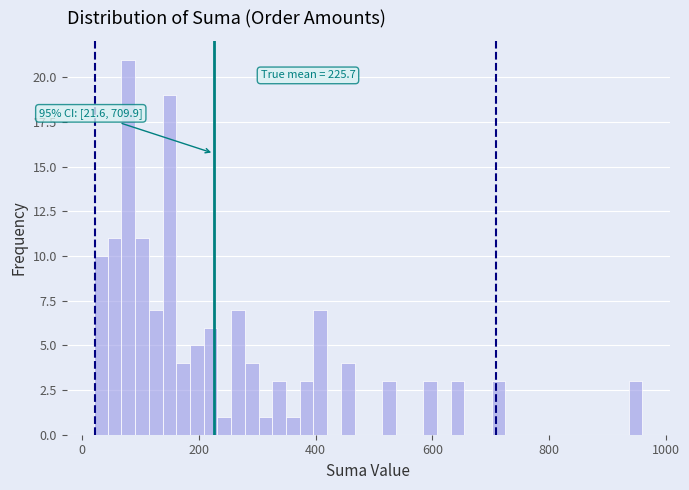

Around what value on the x-axis is the tallest bar? Give the approximate position of its centre, as read against the axis.

80